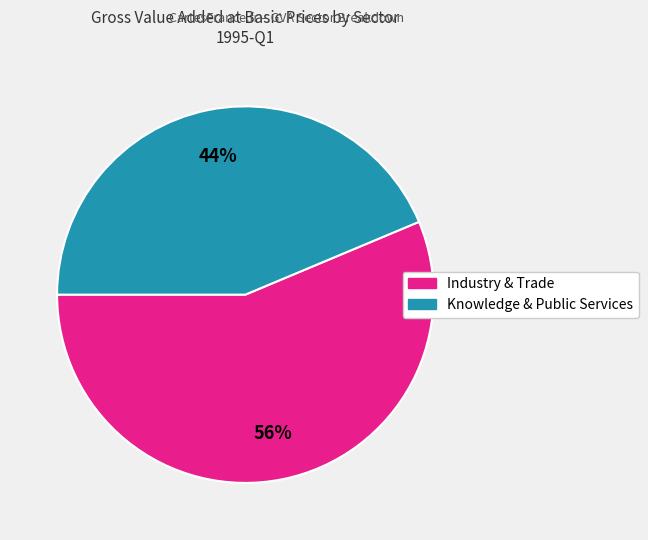

To the nearest percent, what is the average slice percentage?

50%